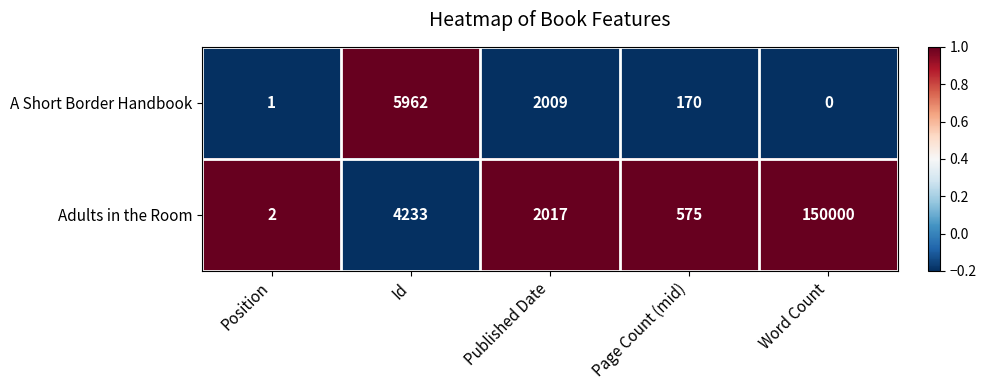

How many values in the Adults in the Room series are below 2017?

2